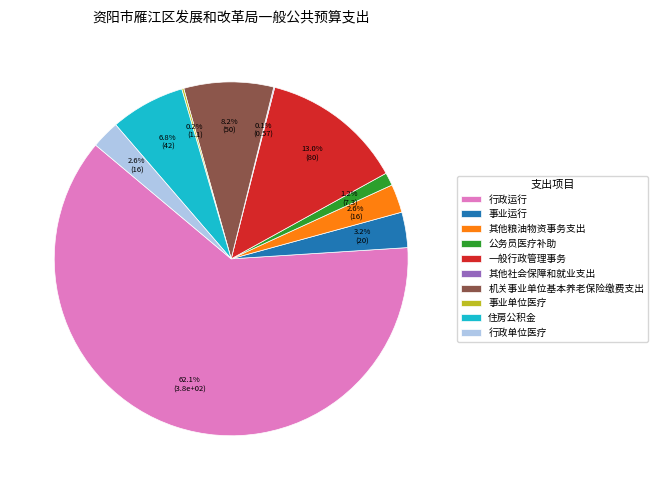

Is 住房公积金 the majority of the pie?

No